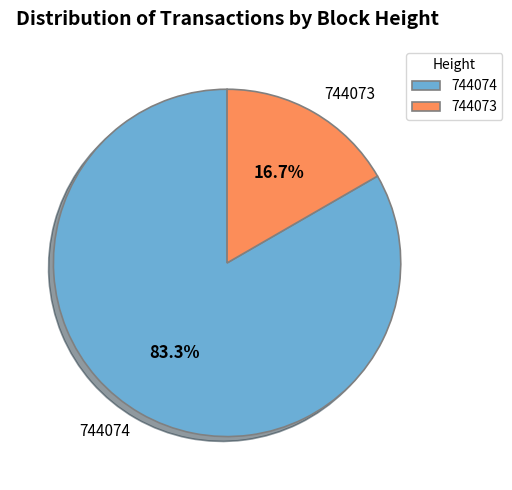

Count the number of slices in the pie.

2